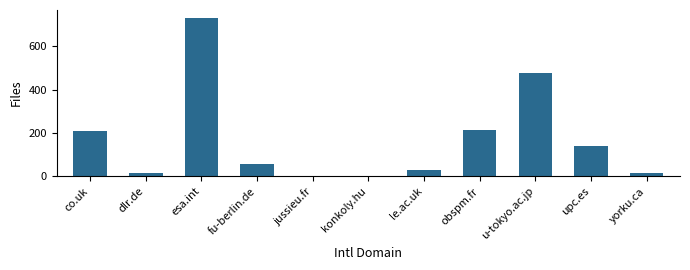

Read the value at upc.es.

138